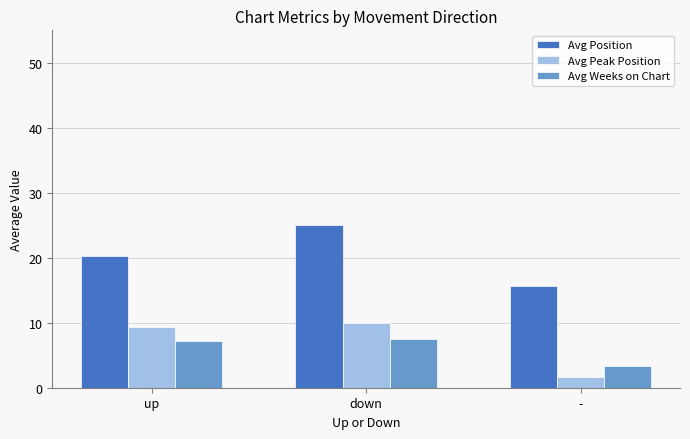

Reading left to right, transcribe all the data shown in this chart.

Avg Position: up=20.3	down=25.1	-=15.7
Avg Peak Position: up=9.3	down=10.0	-=1.7
Avg Weeks on Chart: up=7.2	down=7.4	-=3.3